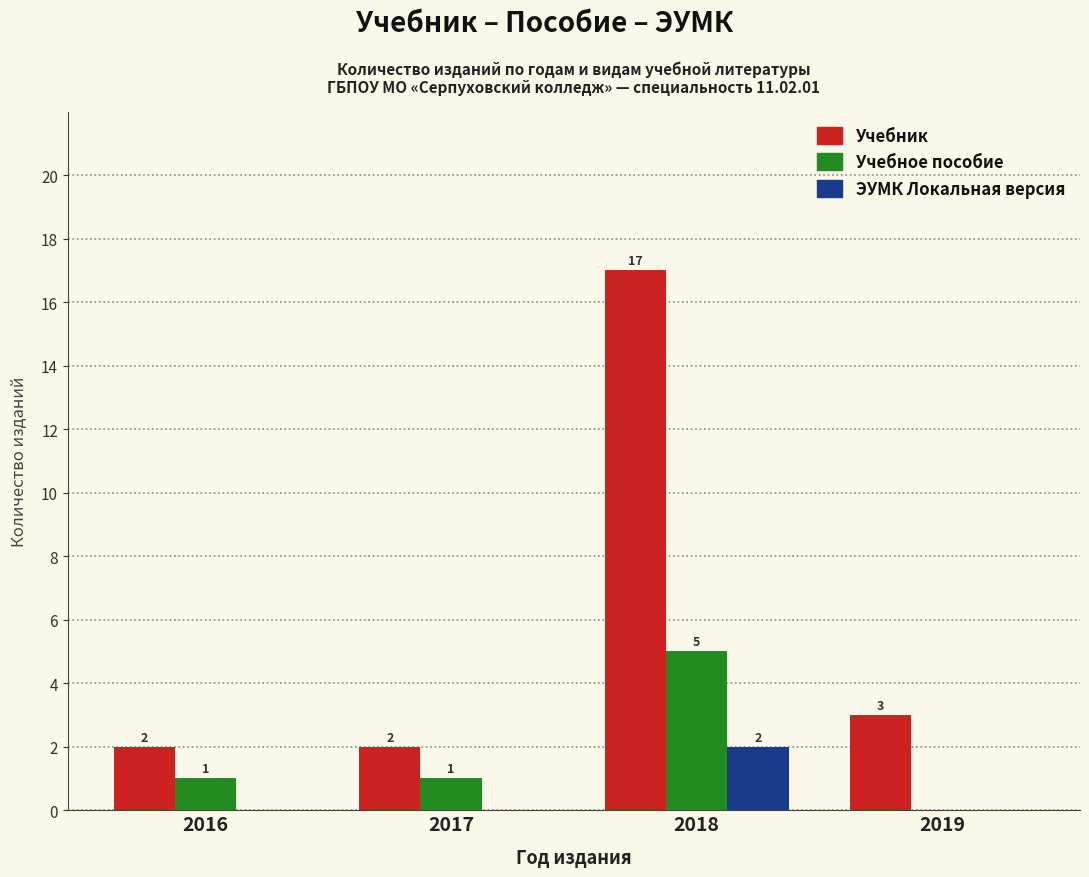

True or false: ЭУМК Локальная версия has a value of -1 at 2017.

False